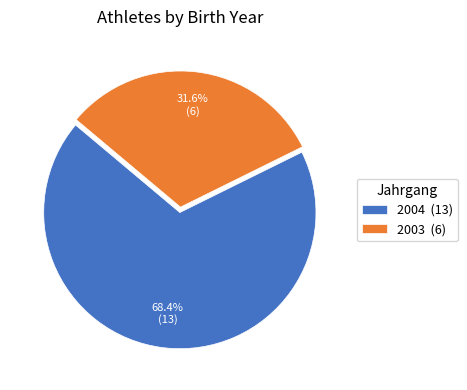

How many segments does this pie chart have?

2